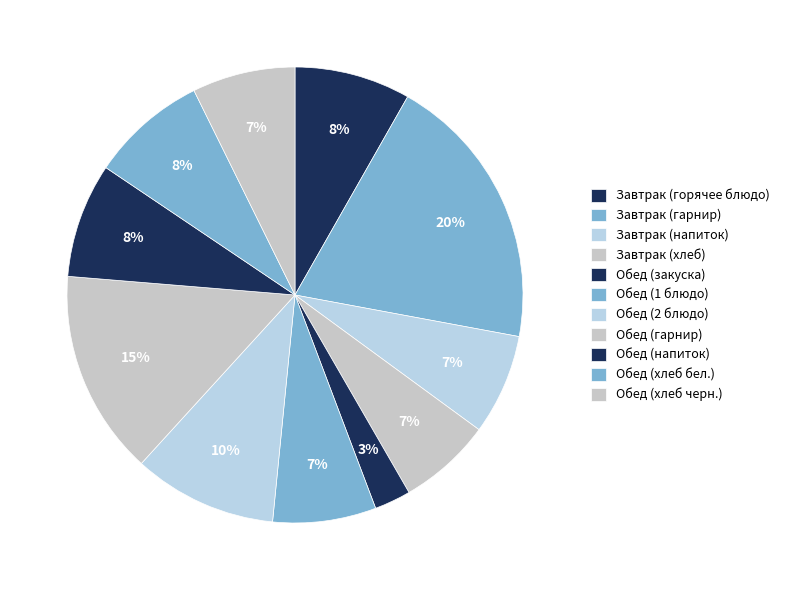

How many slices are in this pie chart?

11